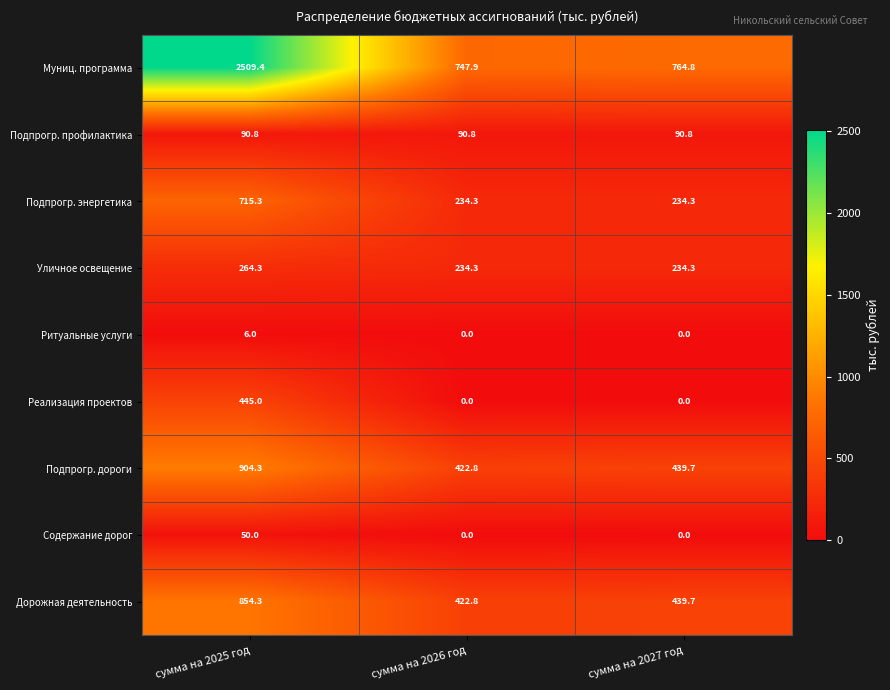

At which category is the sum across all series the highest?

сумма на 2025 год